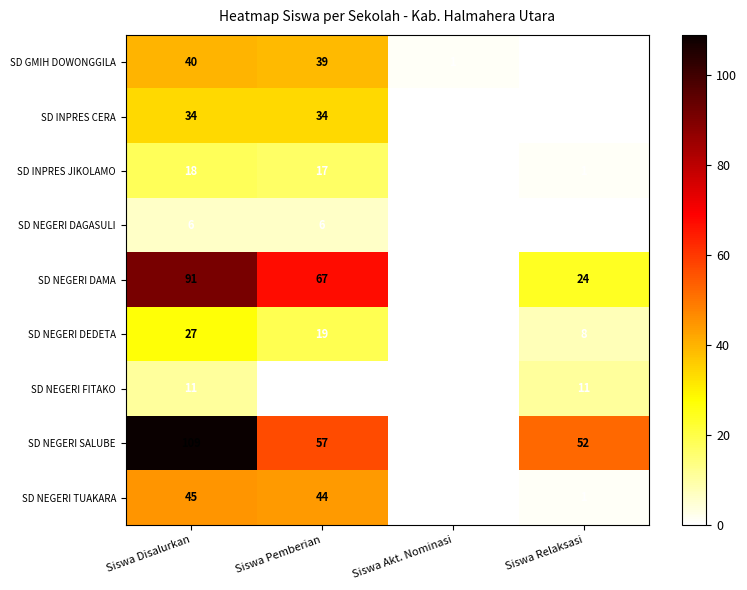

What is the difference between the SD INPRES CERA values at Siswa Akt. Nominasi and Siswa Pemberian?

34